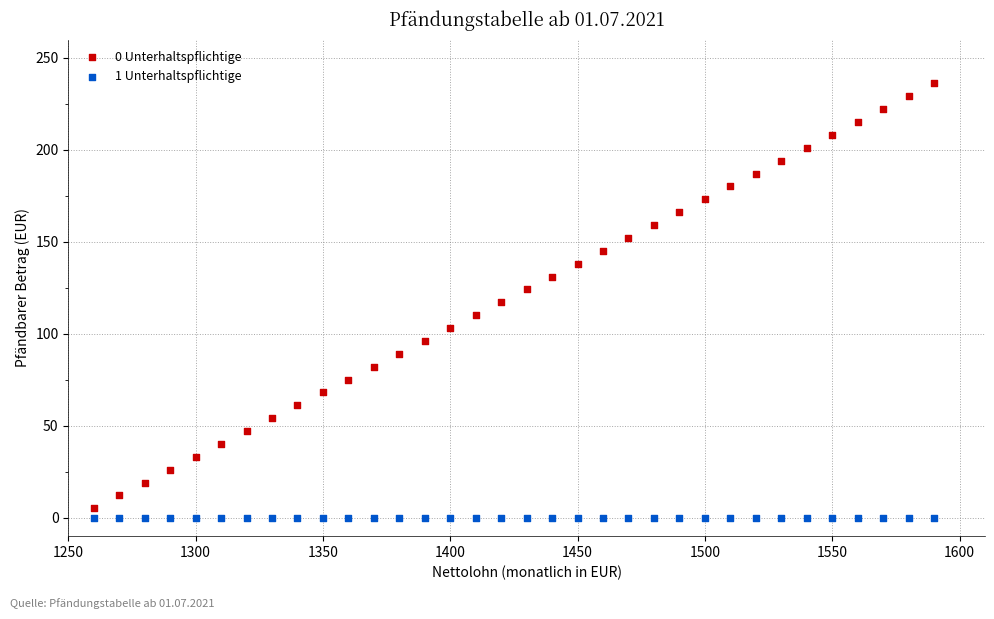

What are all the series names shown in the legend?

0 Unterhaltspflichtige, 1 Unterhaltspflichtige